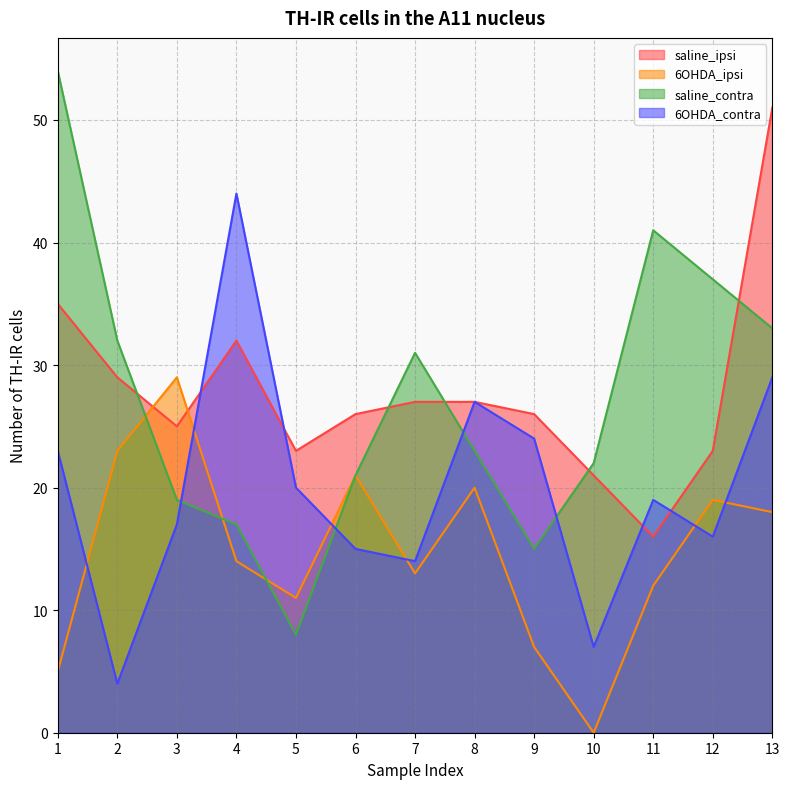

In 6OHDA_contra, how many points are higher than both neighbors (excluding endpoints)?

3